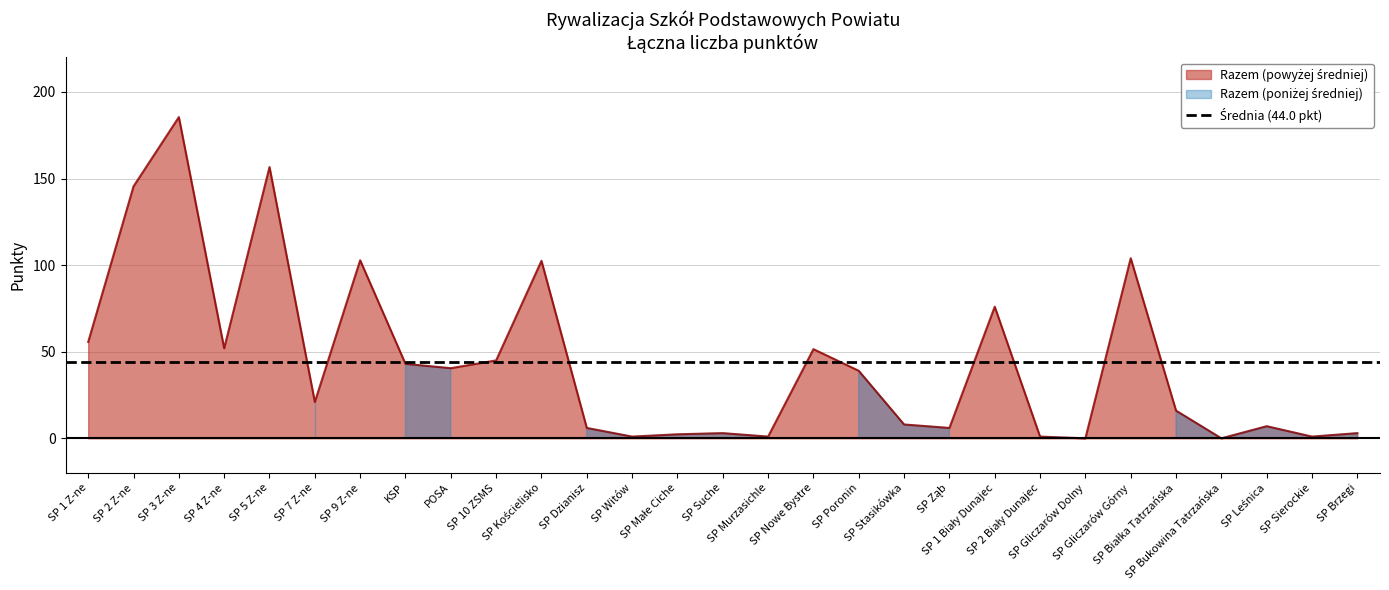

True or false: the data shows 64.1 at SP 3 Z-ne.

False